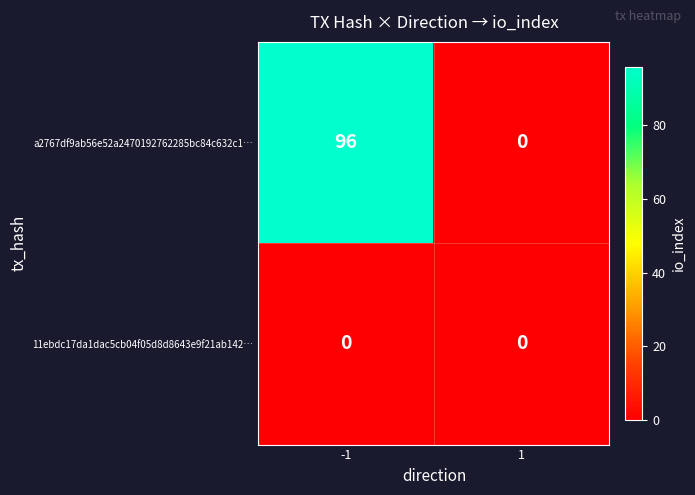

Reading right to left, transcribe all the data shown in this chart.

a2767df9ab56e52a2470192762285bc84c632c1…: 1=0	-1=96
11ebdc17da1dac5cb04f05d8d8643e9f21ab142…: 1=0	-1=0